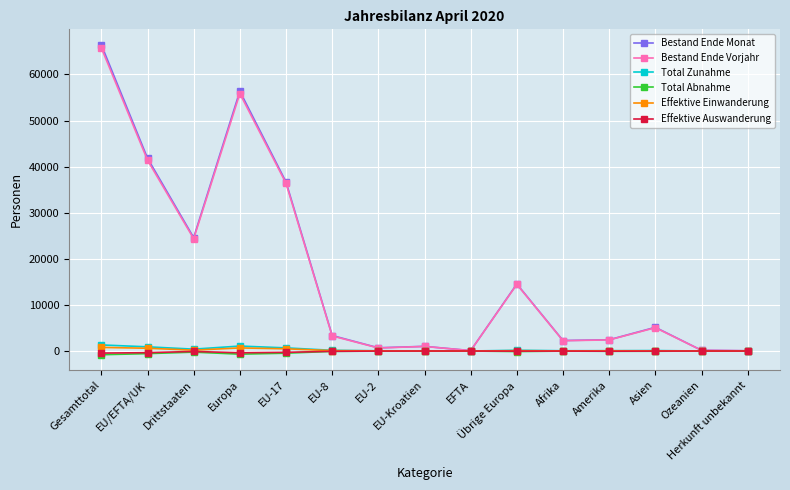

Is it true that Effektive Auswanderung equals -62 at EU-8?

True